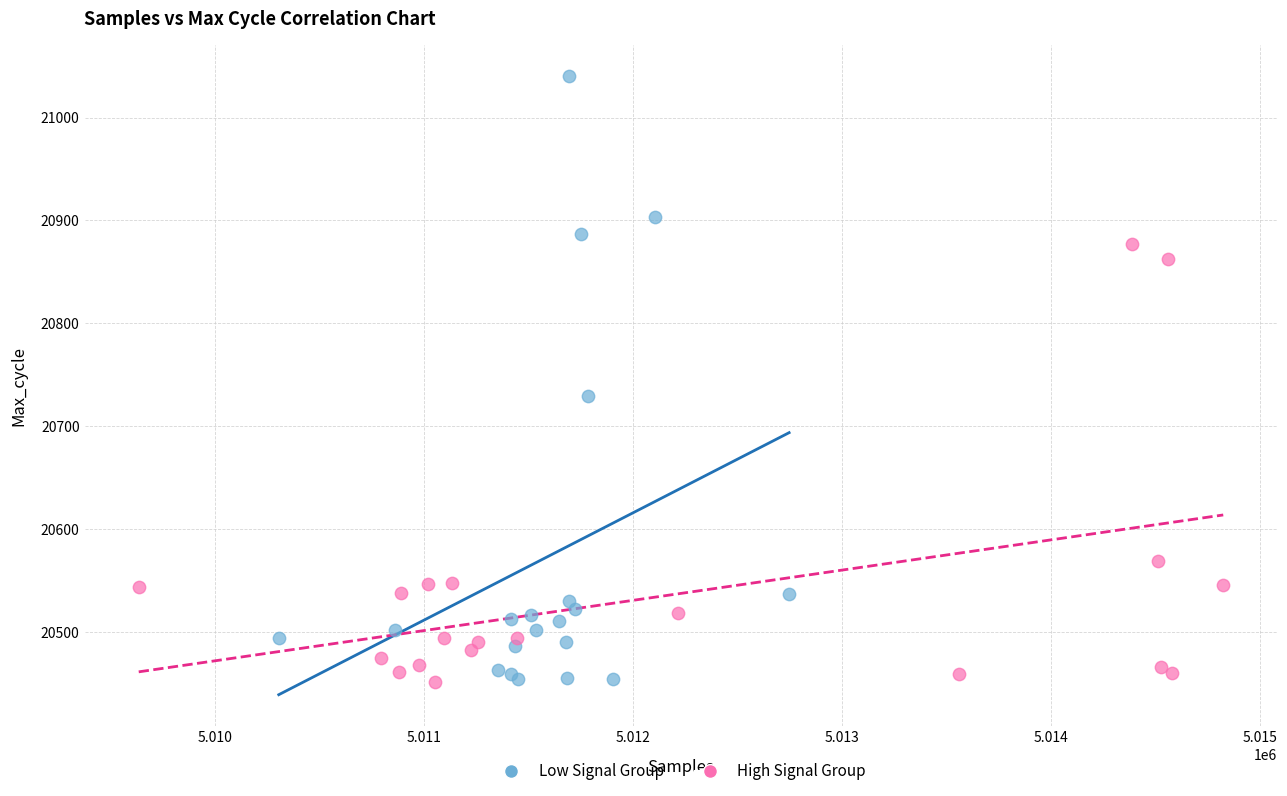

Which series has the widest spread of Y values?

Low Signal Group